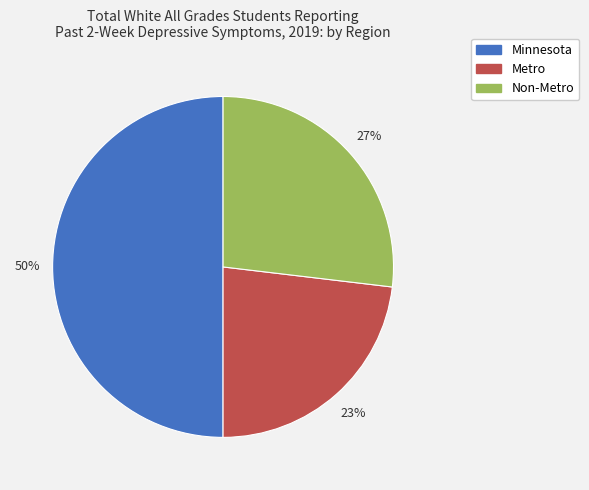

True or false: Non-Metro accounts for 16% of the total.

False